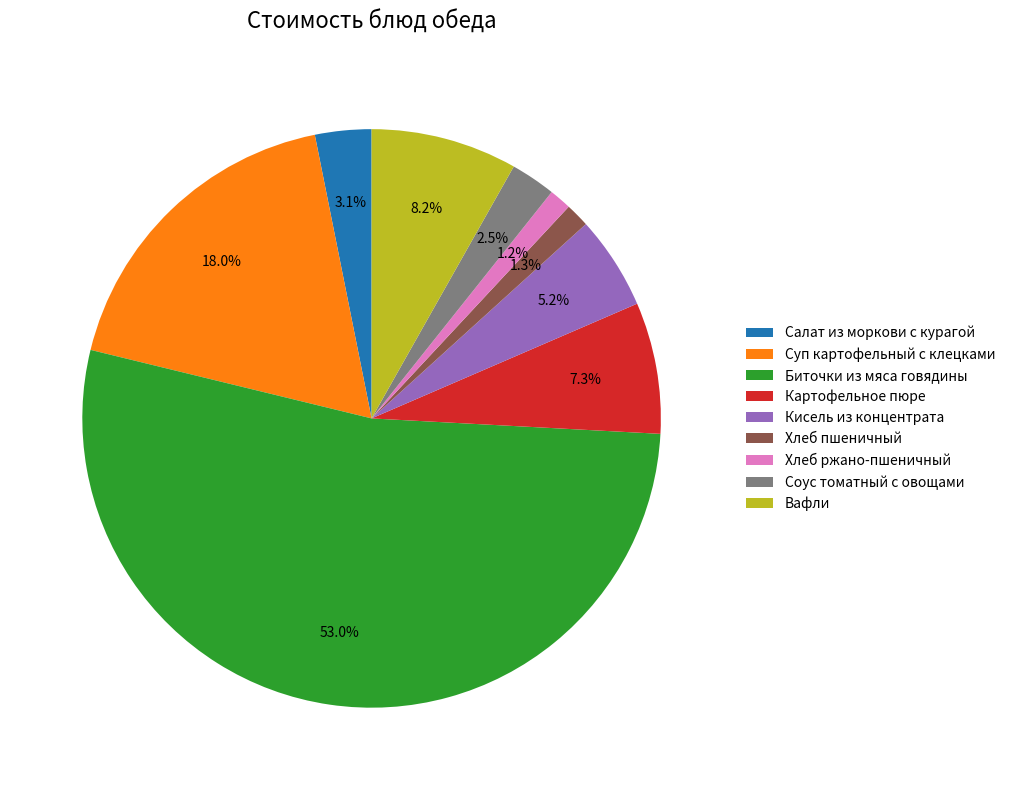

Does Биточки из мяса говядины account for over 50% of the chart?

Yes